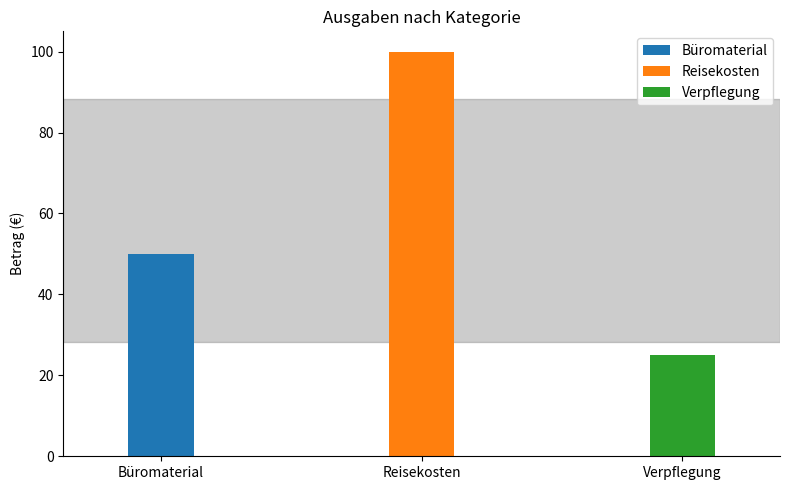

Reading left to right, list all the values displayed in this chart.

50	100	25